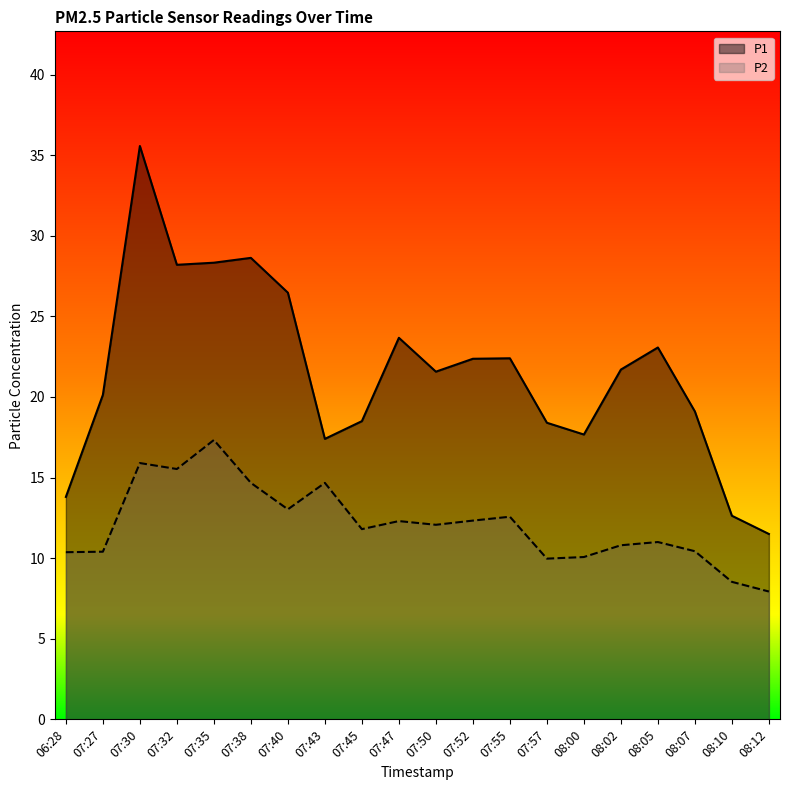

What is the difference between the highest and lowest values at 07:52?

10.0